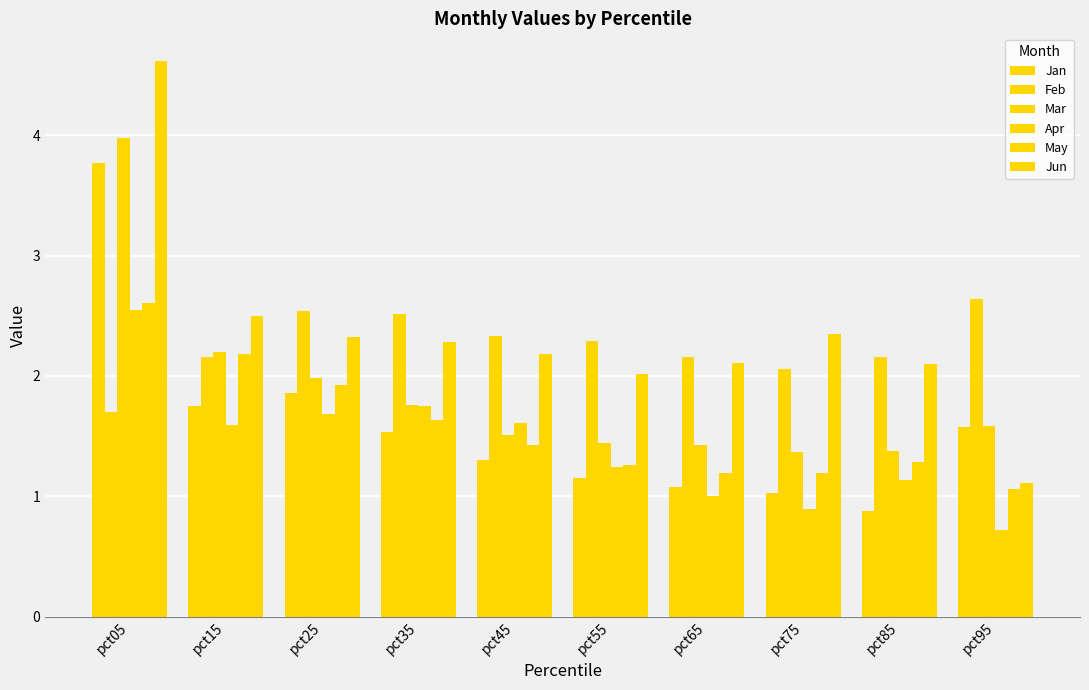

True or false: Jan has a value of 1.0 at pct75.

True